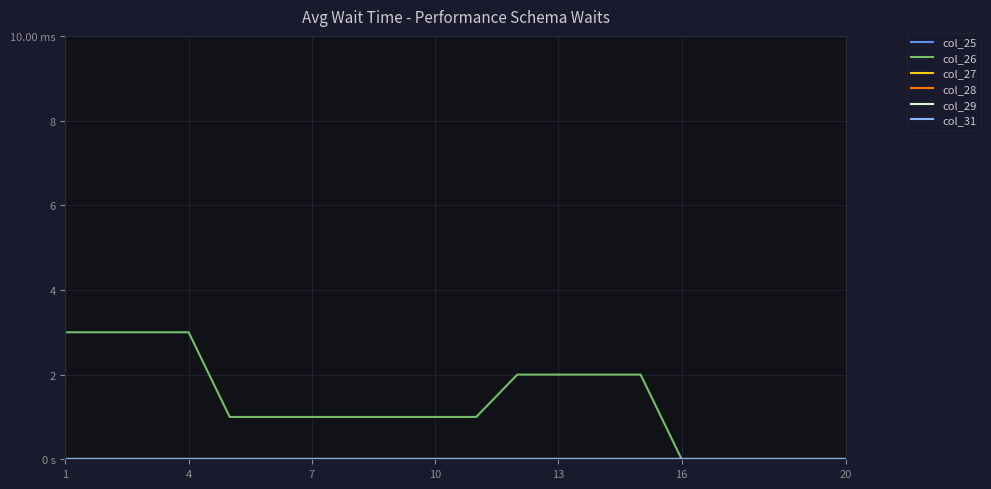

Does the chart have visible grid lines?

Yes